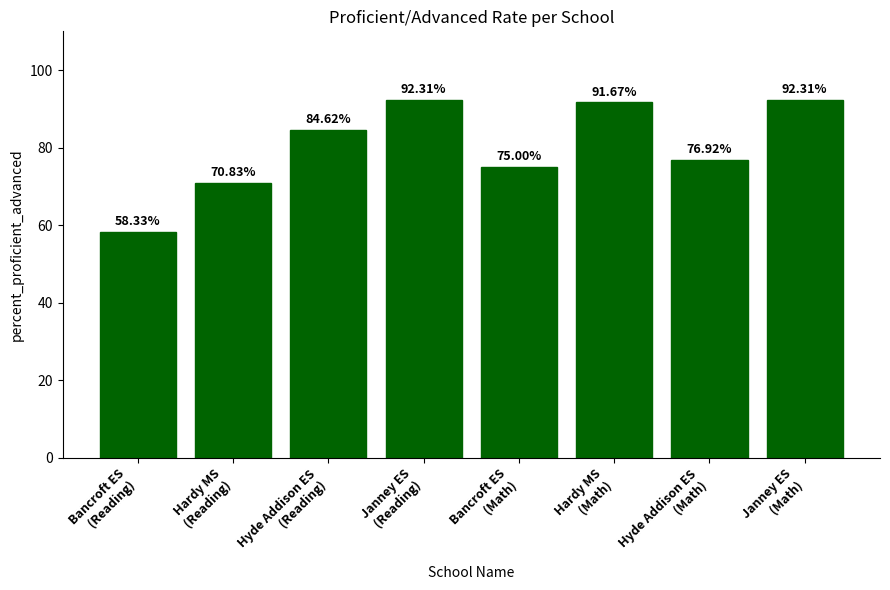

What is the difference between the values at Hyde Addison ES
(Math) and Hardy MS
(Math)?

14.7